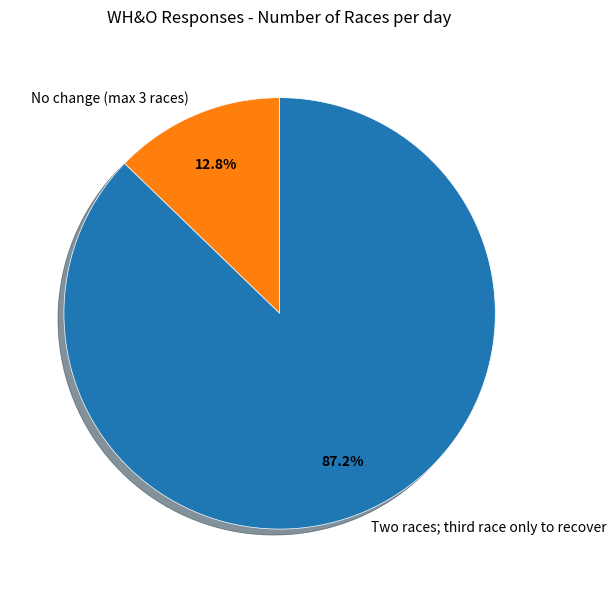

True or false: No change (max 3 races) accounts for 13% of the total.

True